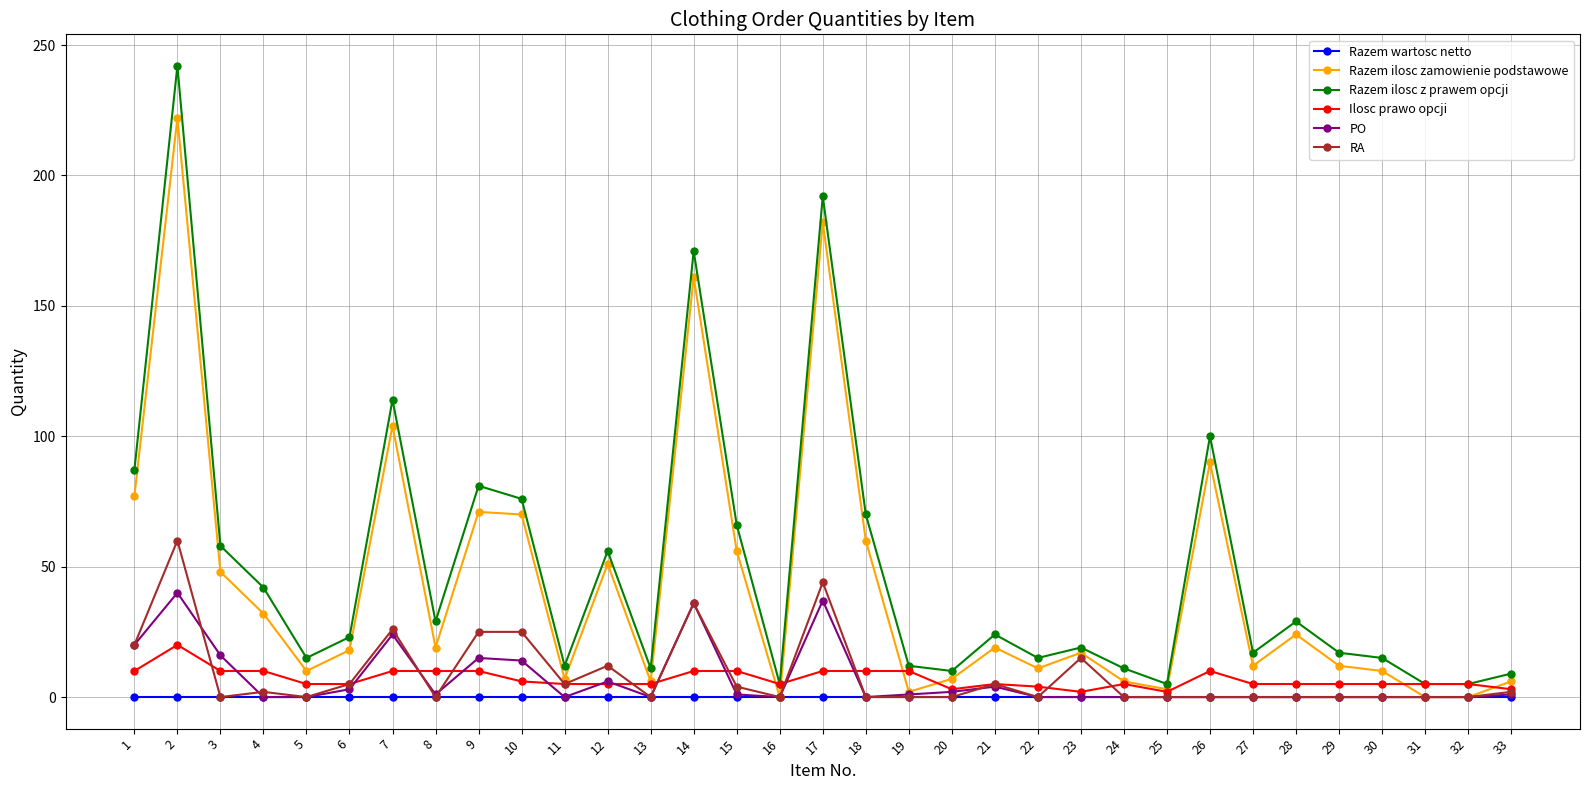

True or false: RA has more than 0 interior local peaks.

True